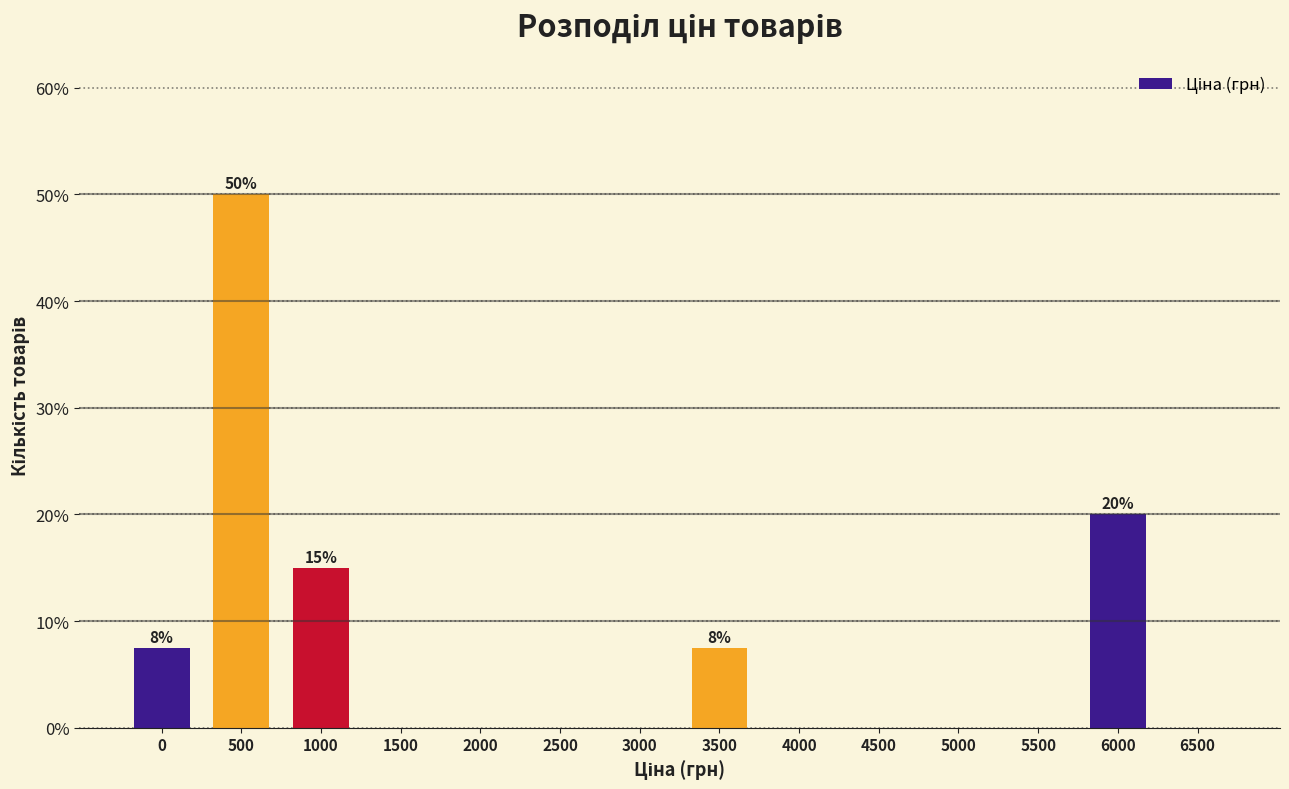

Reading left to right, transcribe all the data shown in this chart.

0=7.5	500=50.0	1000=15.0	1500=0.0	2000=0.0	2500=0.0	3000=0.0	3500=7.5	4000=0.0	4500=0.0	5000=0.0	5500=0.0	6000=20.0	6500=0.0